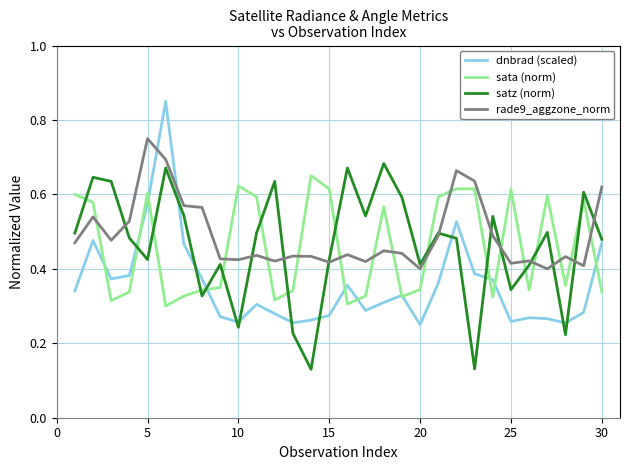

Which series has the largest range (max minus min)?

dnbrad (scaled)